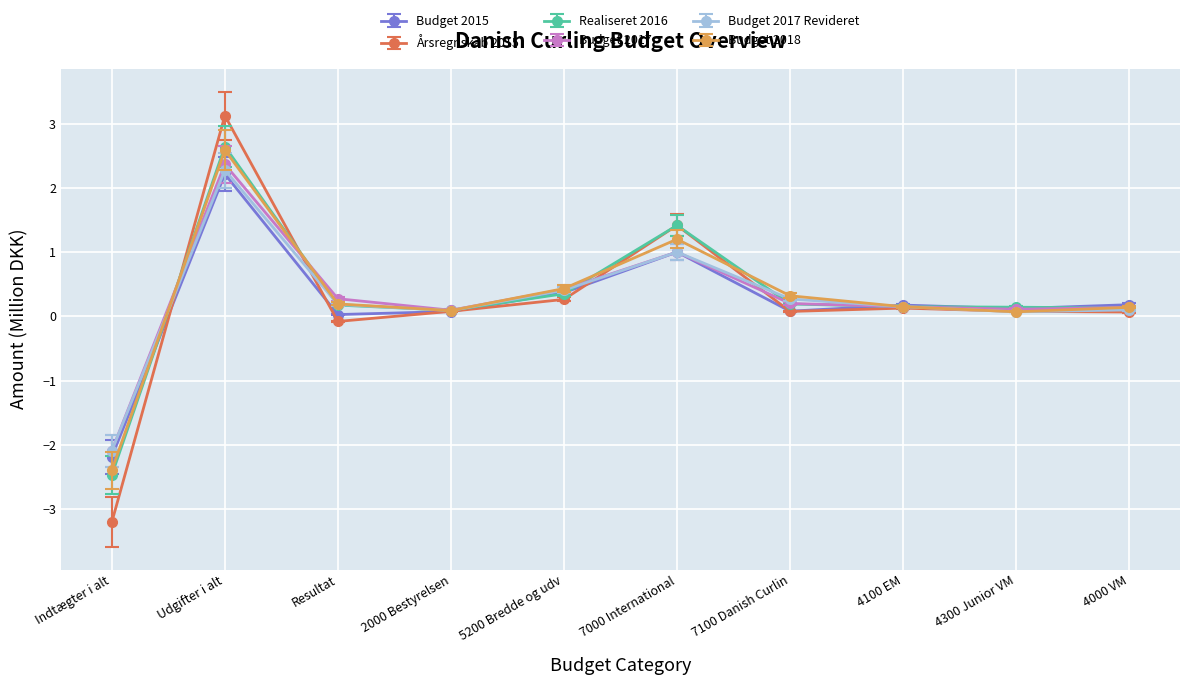

Does the chart have visible grid lines?

Yes